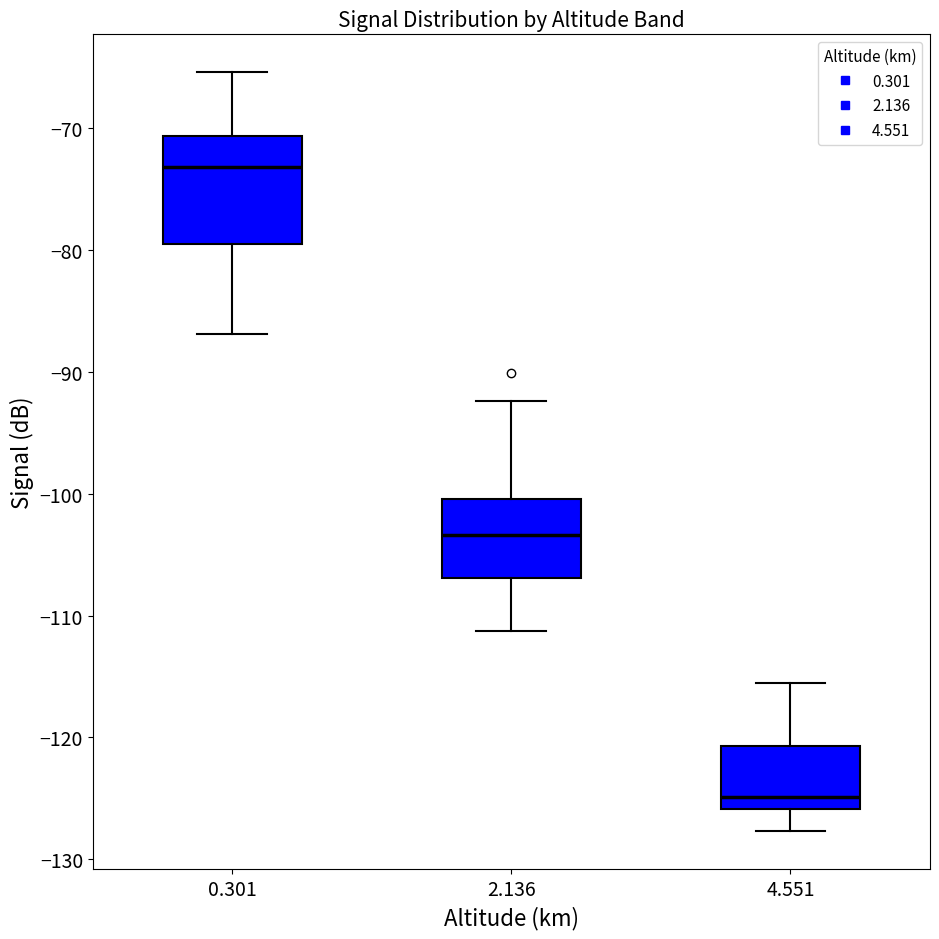

Which box's median line is the highest?

0.301